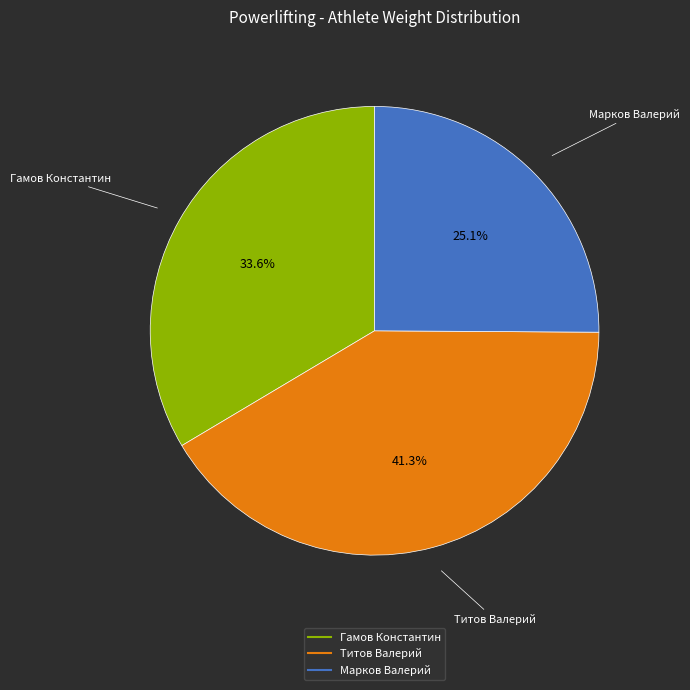

Is it true that Гамов Константин is 34% of the pie?

True